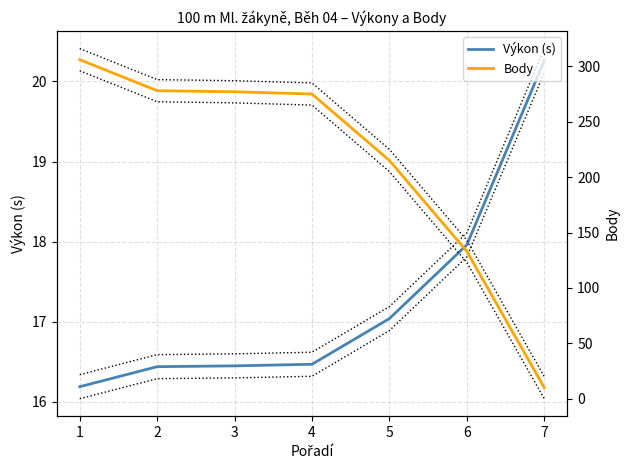

Reading left to right, list all the values displayed in this chart.

Výkon (s): 16.2	16.4	16.4	16.5	17.0	18.0	20.3
Body: 306.0	278.0	277.0	275.0	215.0	133.0	10.0